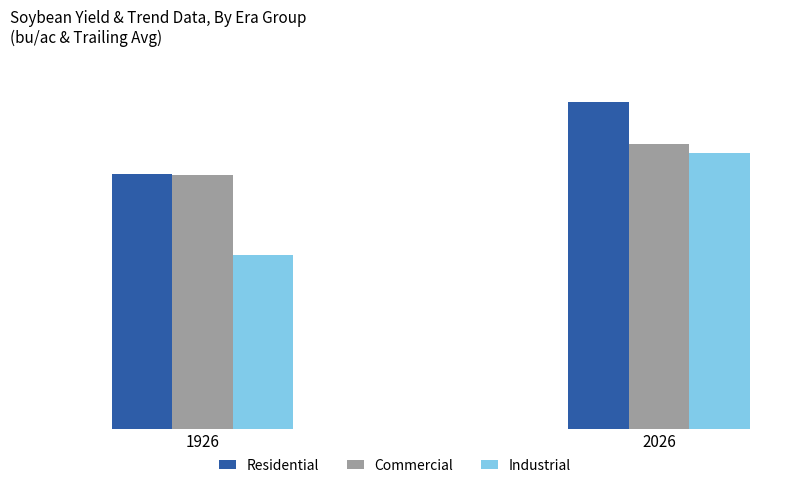

What is the lowest value of the Commercial series?

39.0